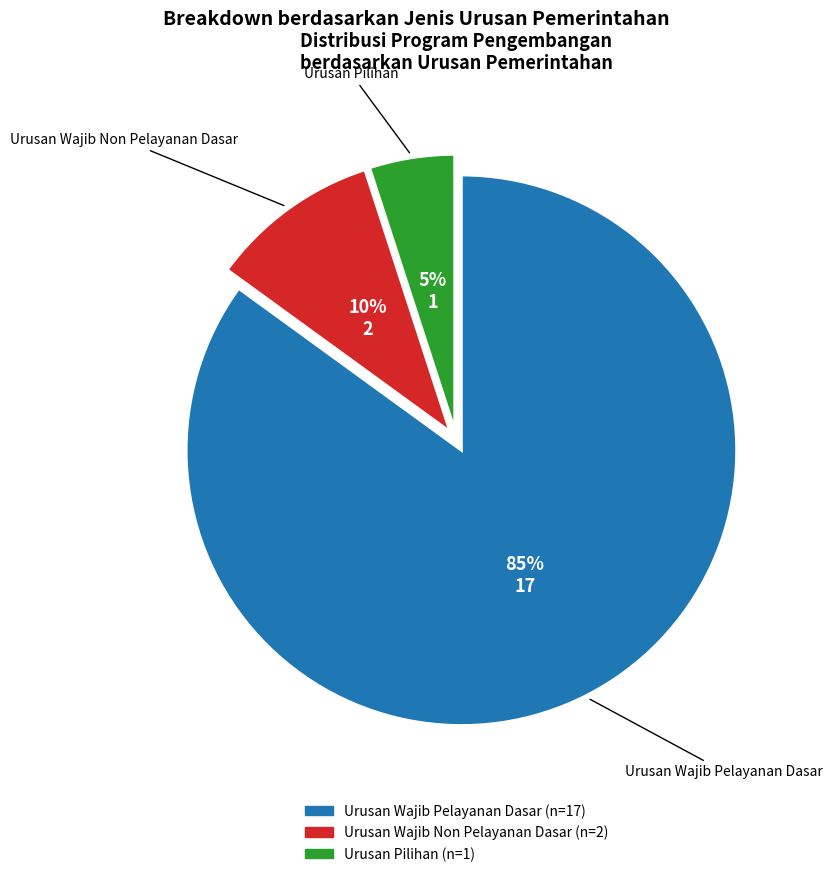

To the nearest percent, what percentage of the pie is Urusan Wajib Pelayanan Dasar?

85%